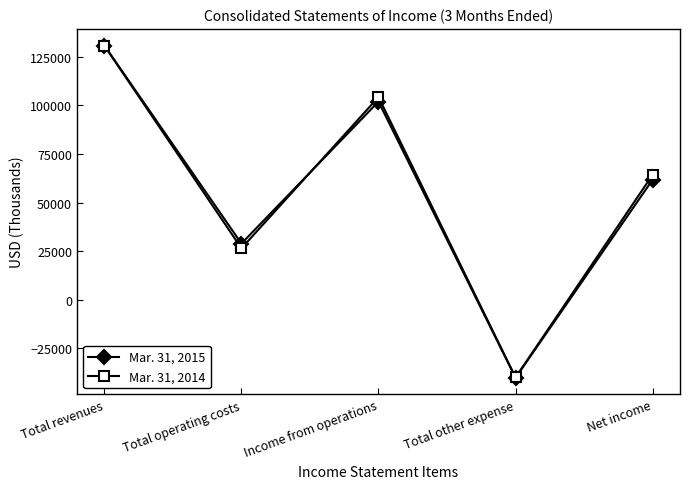

What is the value of the Mar. 31, 2015 point at the 5th from the left?

61746